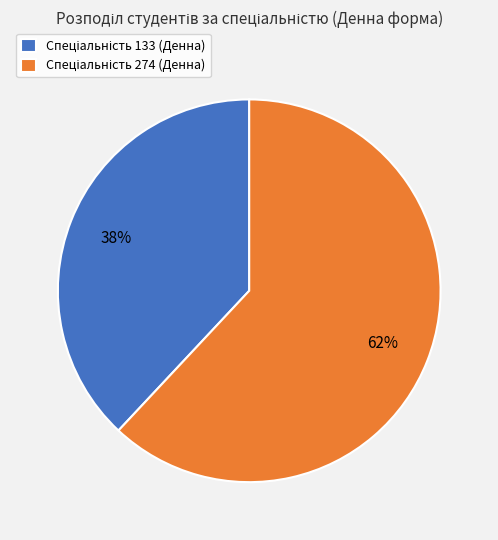

How many segments does this pie chart have?

2